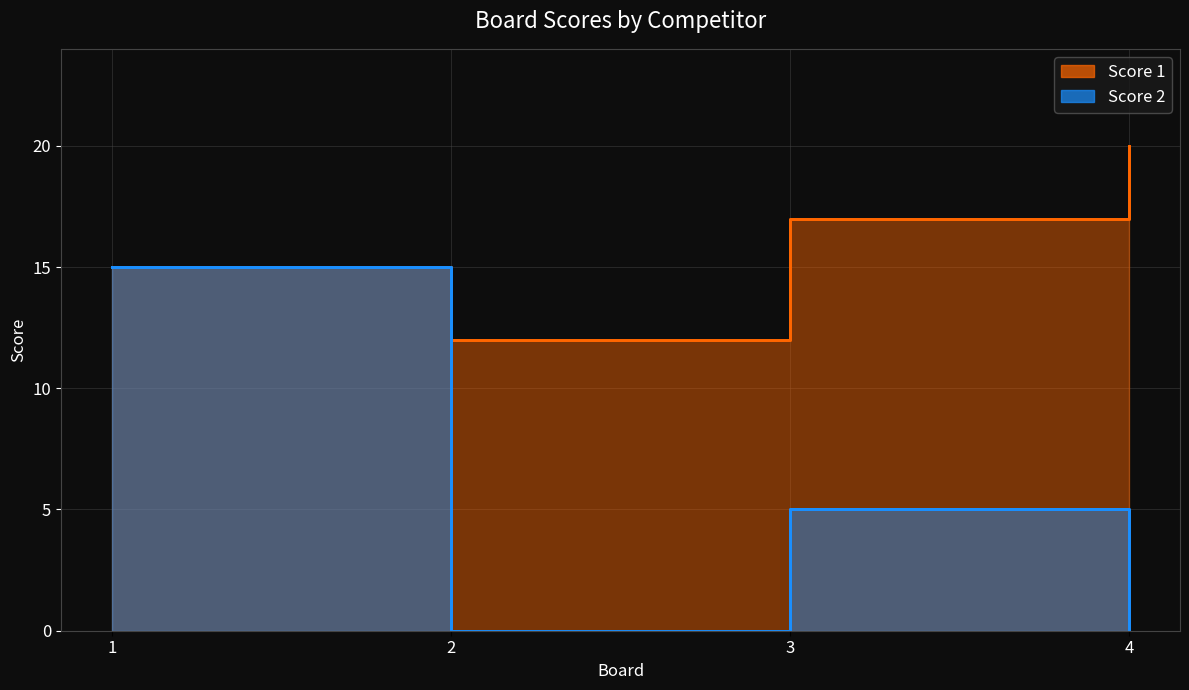

What is the value of the Score 1 point at the 4th from the left?

20